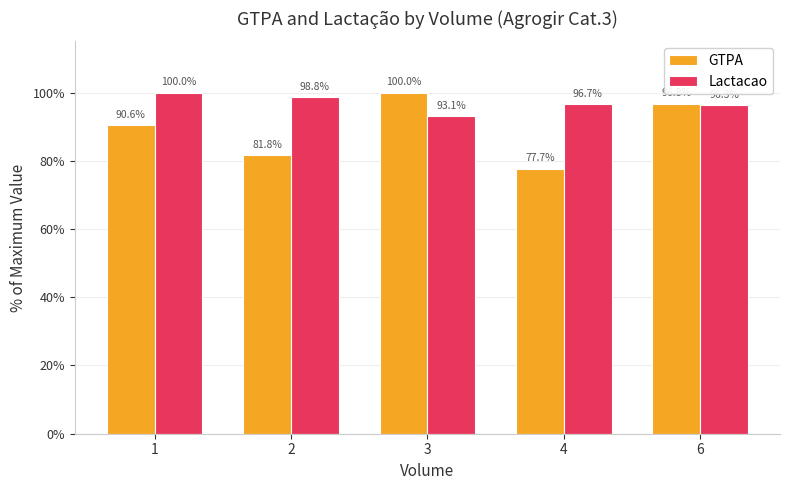

The Lactacao series shows 100.0 at 1. True or false?

True